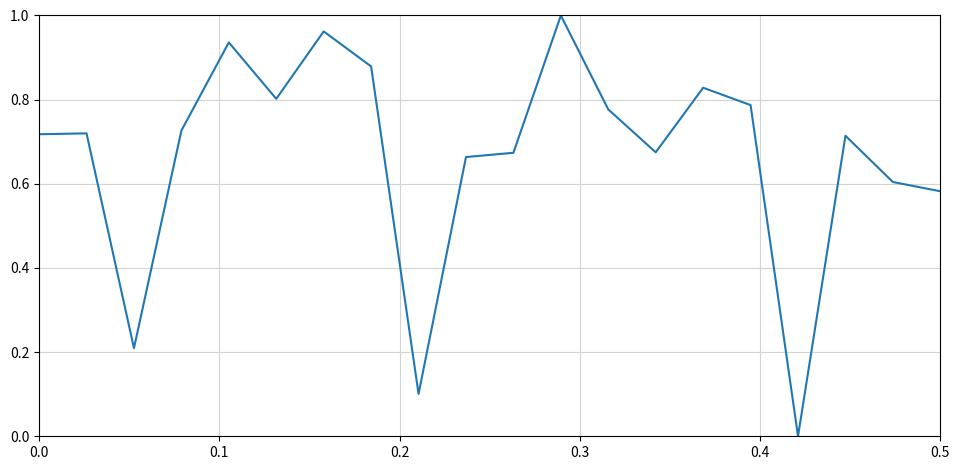

How many lines are shown in the chart?

1